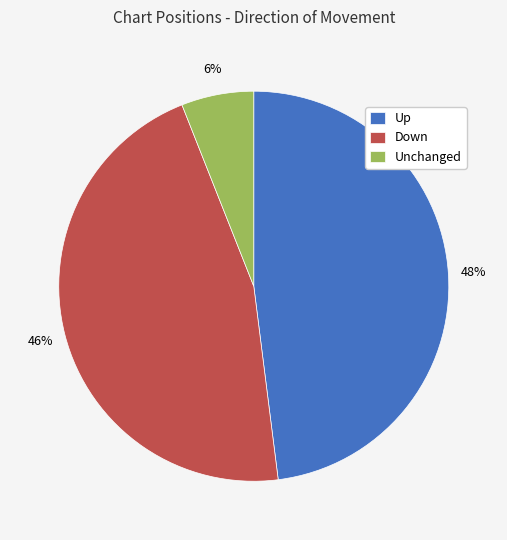

What is the largest slice in the pie chart?

Up